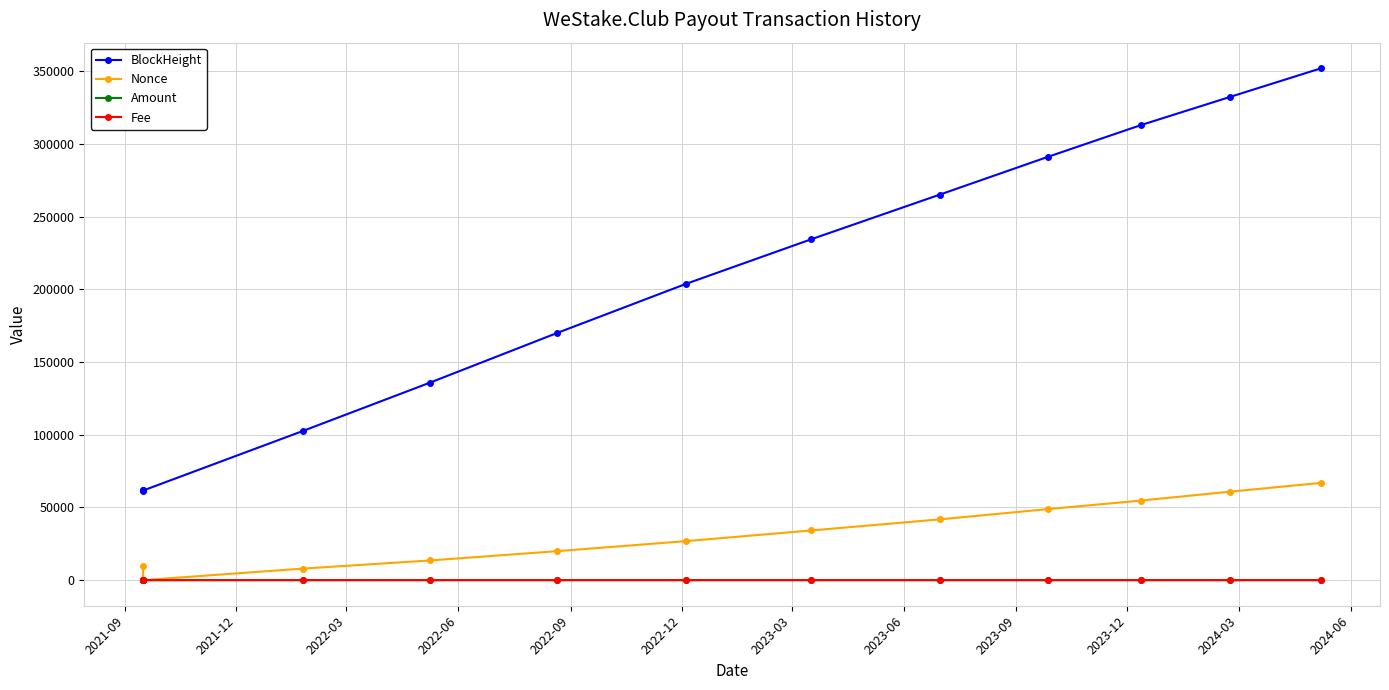

Which series has the largest total across all categories?

BlockHeight